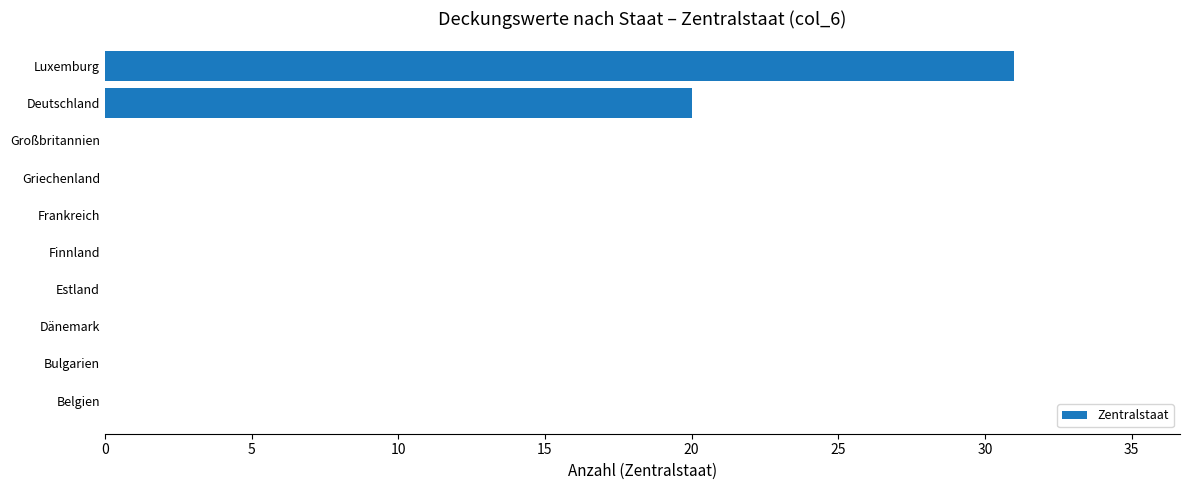

Which has a higher value, Luxemburg or Frankreich?

Luxemburg